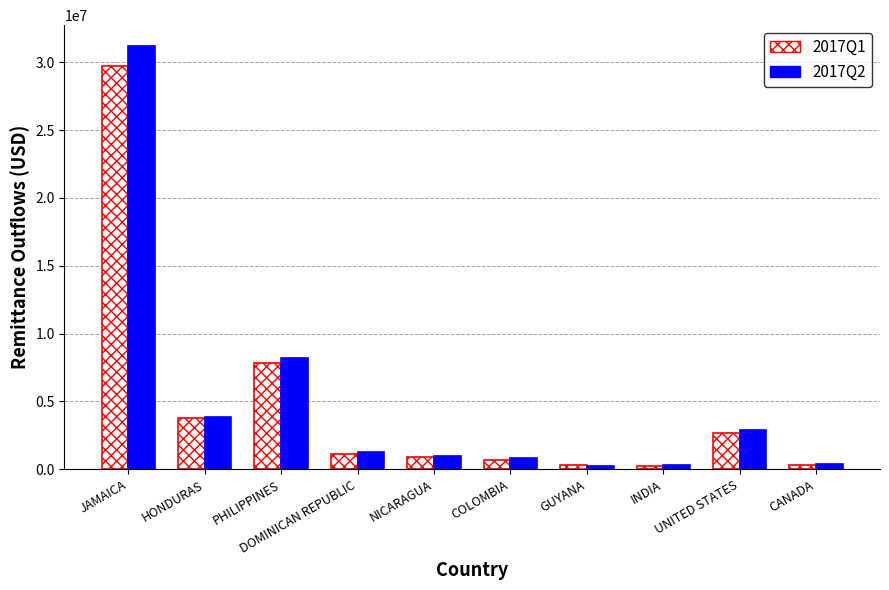

Where is 2017Q2 nearest to the value 15706822?

PHILIPPINES